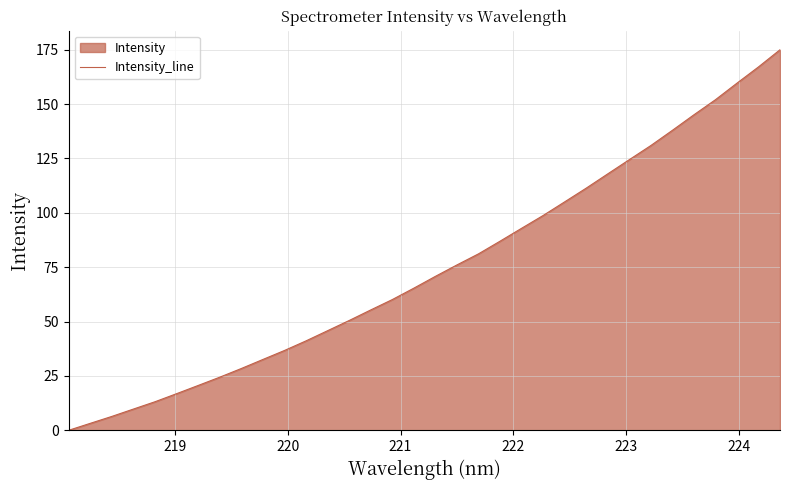

What is the maximum value shown in the chart?

175.0